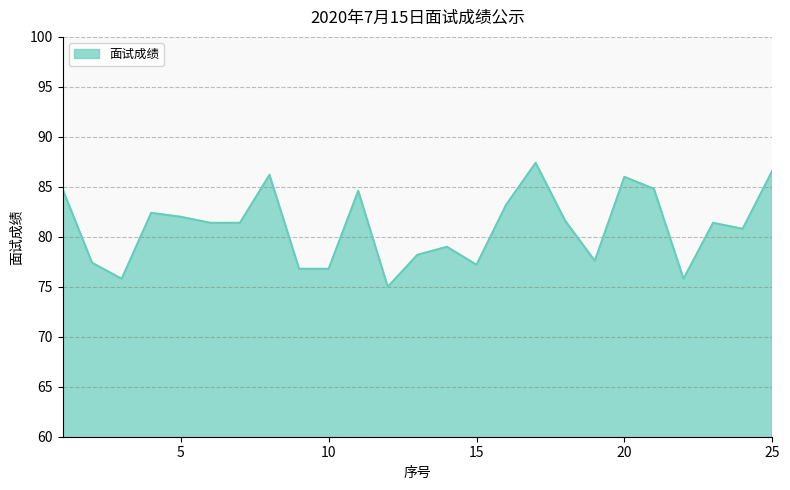

How many lines are shown in the chart?

1